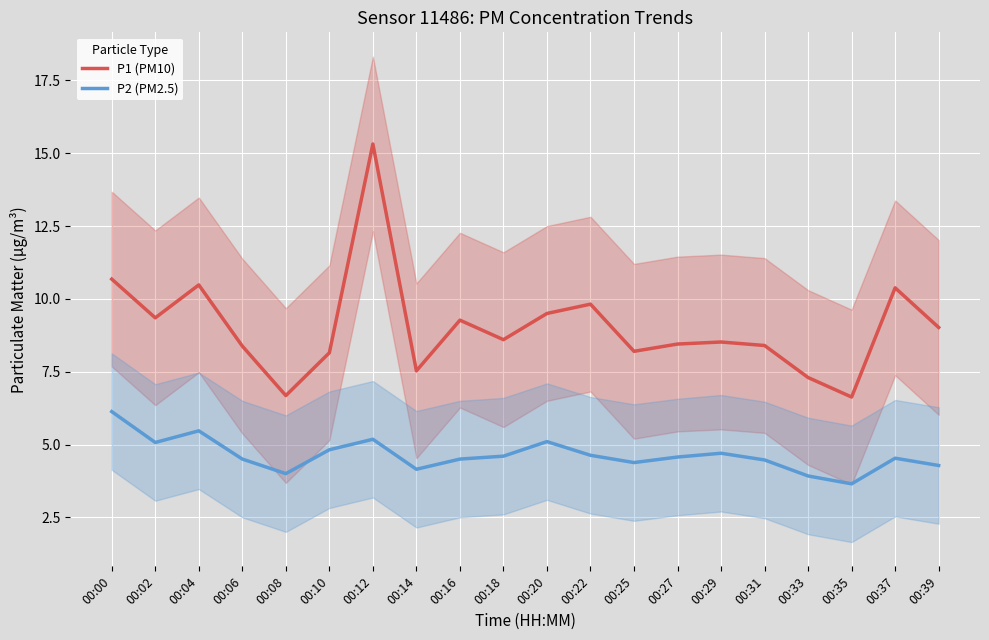

What is the difference between the maximum and second lowest values in the P1 (PM10) series?

8.6